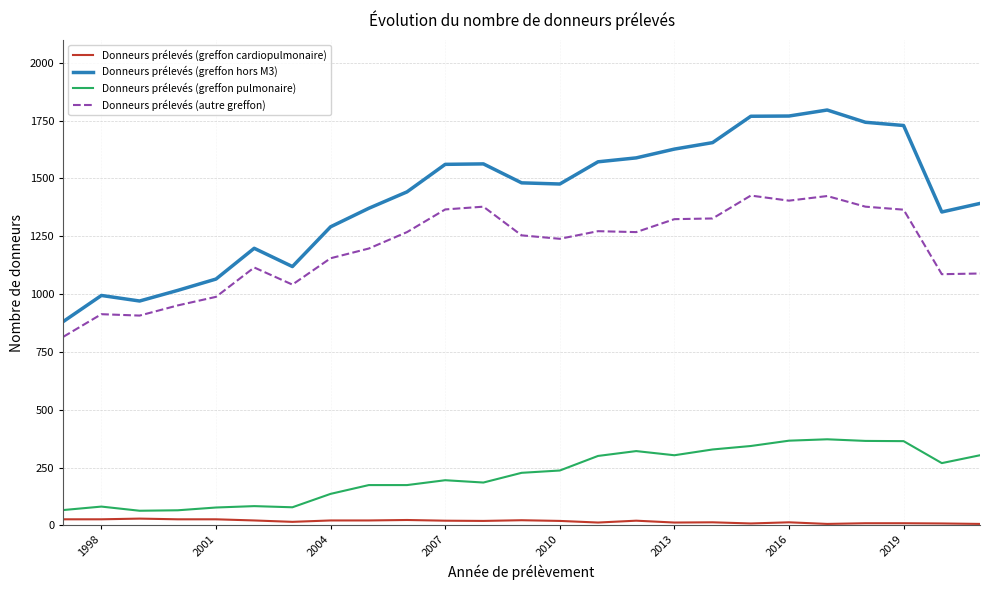

True or false: Donneurs prélevés (autre greffon) and Donneurs prélevés (greffon pulmonaire) intersect in this chart.

False